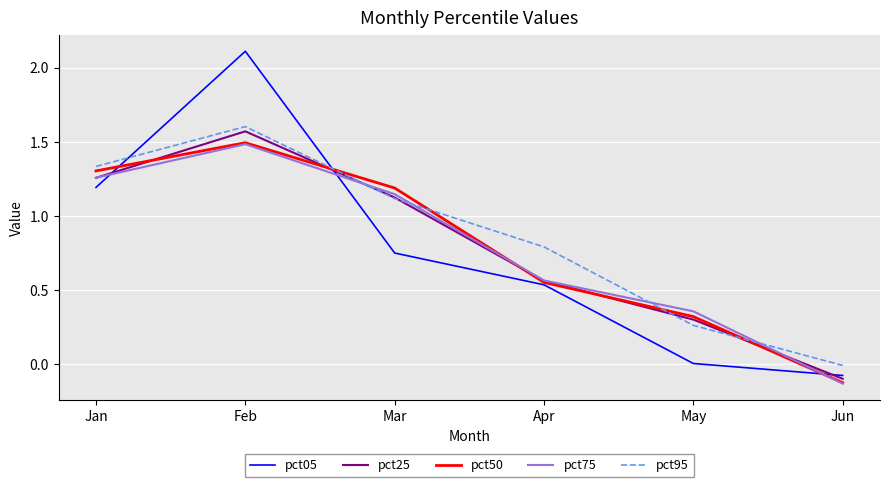

Does the chart display data point markers on the line(s)?

No